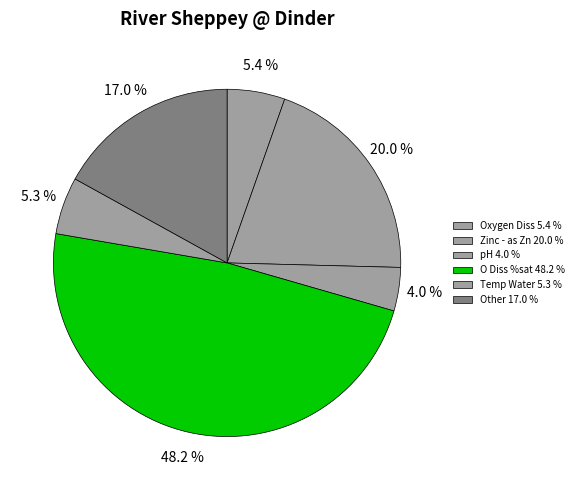

How many segments does this pie chart have?

6